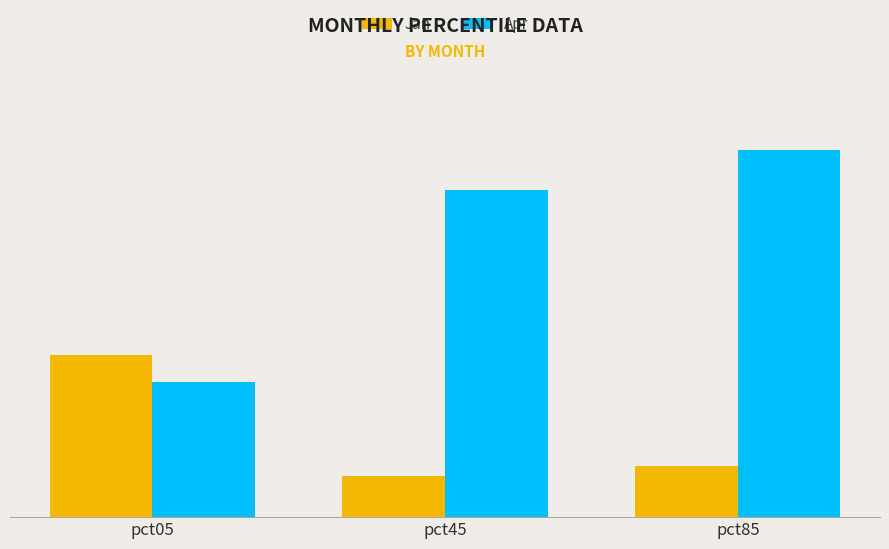

What is the value of the Jan bar at the 1st from the left?

0.7